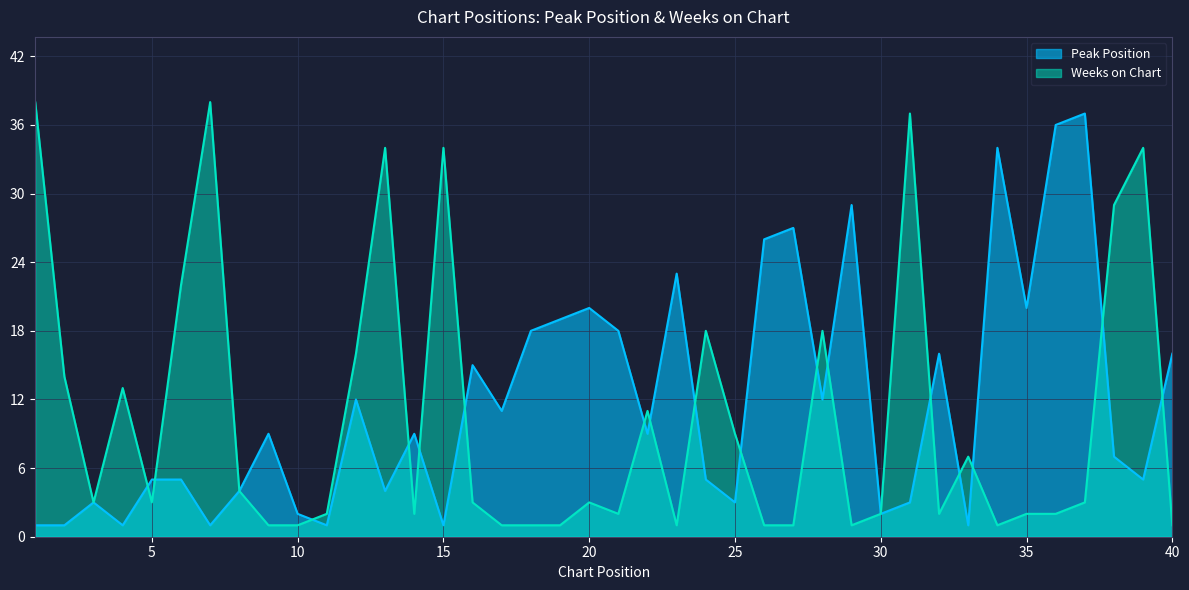

At which category is the sum across all series the highest?

31